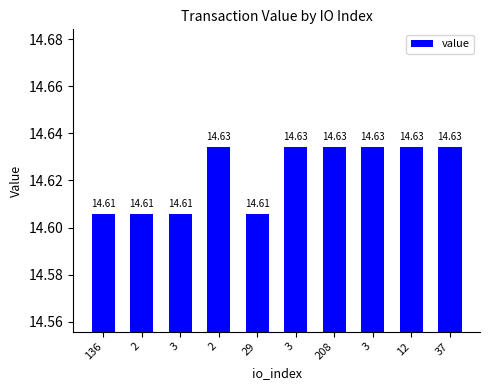

How many categories are shown in the chart?

10